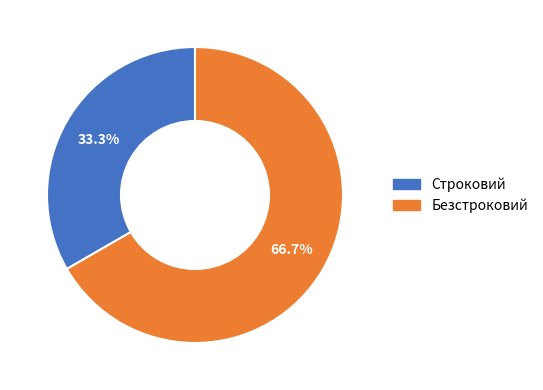

Which category has the smallest portion of the pie?

Строковий